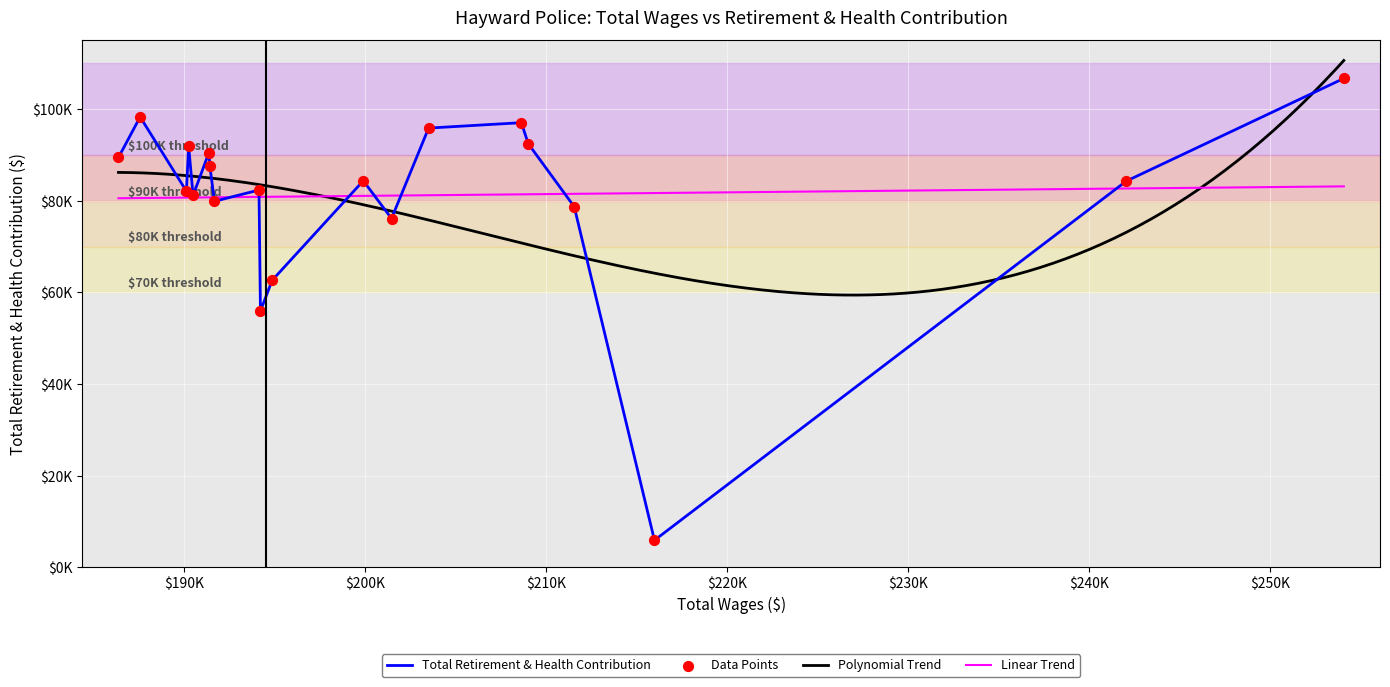

What is the change in value from 208641 to 190130?

-14954